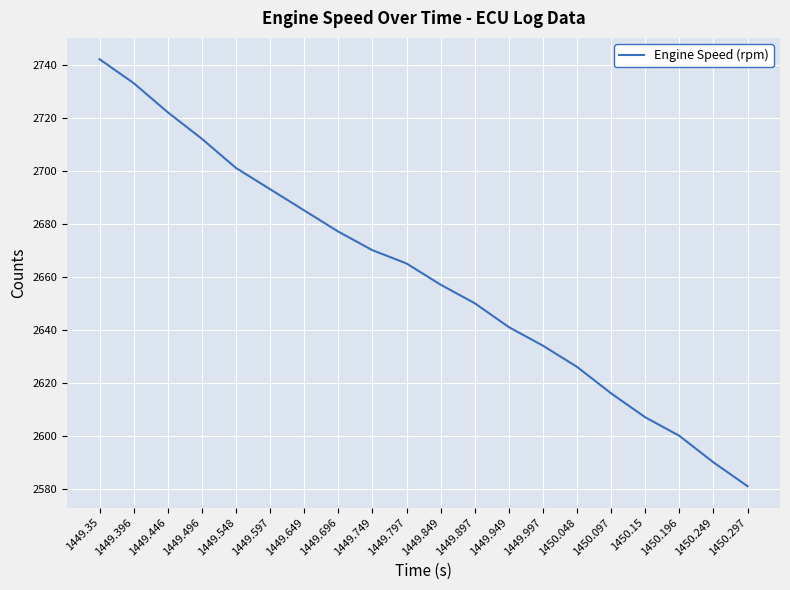

What position from the right is 1449.548?

16